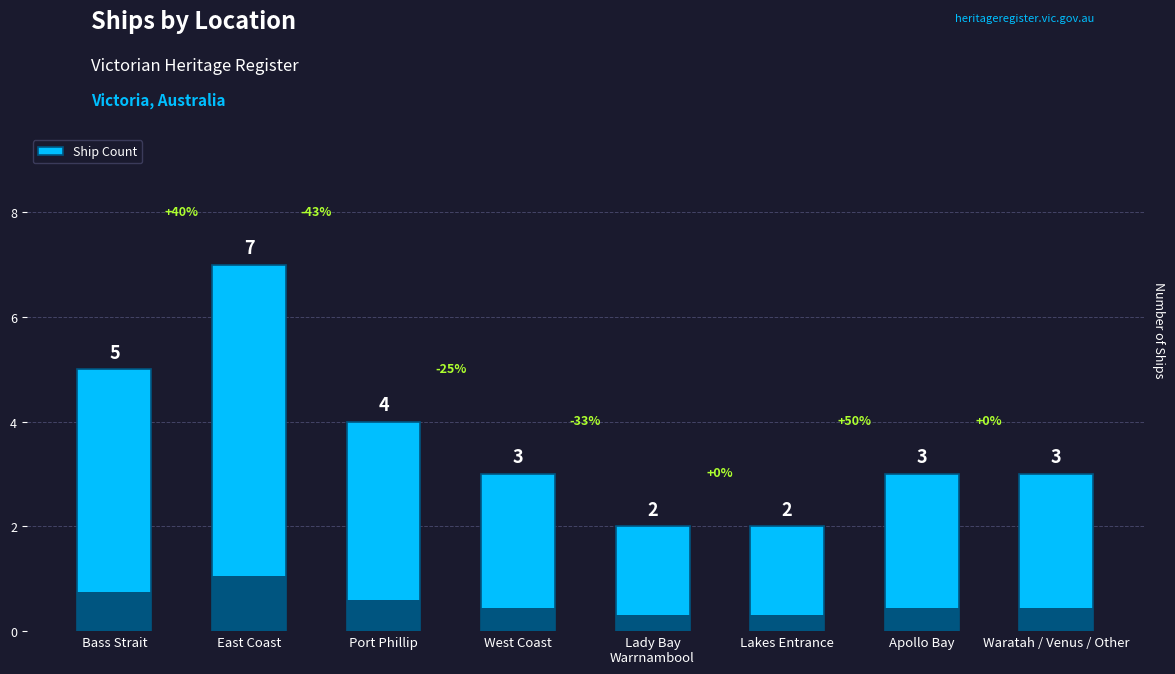

What is the label of the 6th bar from the left?

Lakes Entrance